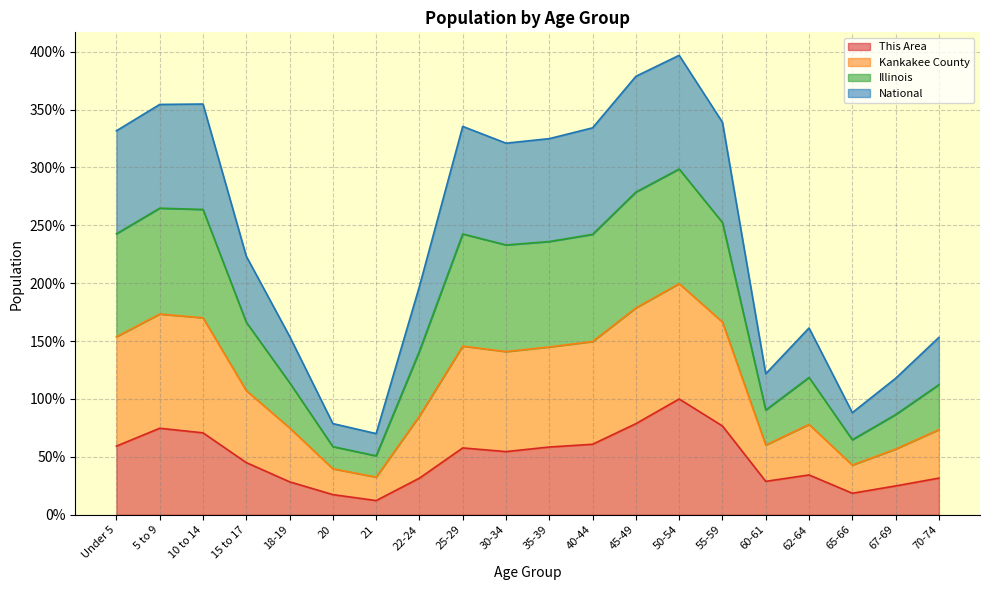

What is the minimum value for This Area?

12.3